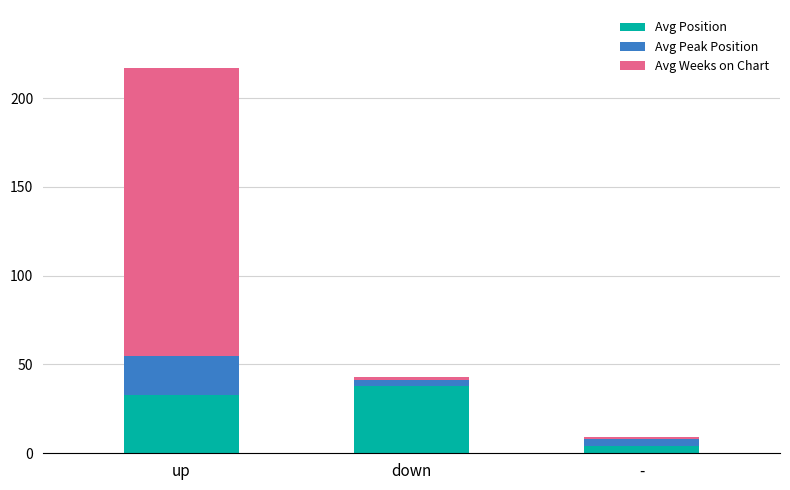

At which category is the sum across all series the highest?

up